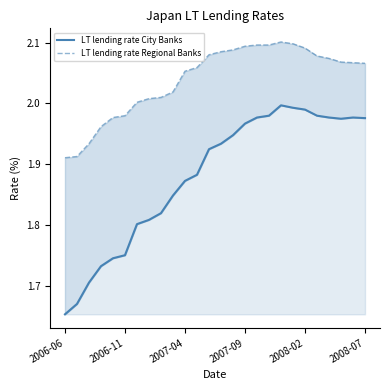

At which label is LT lending rate City Banks closest to 1?

2006-06